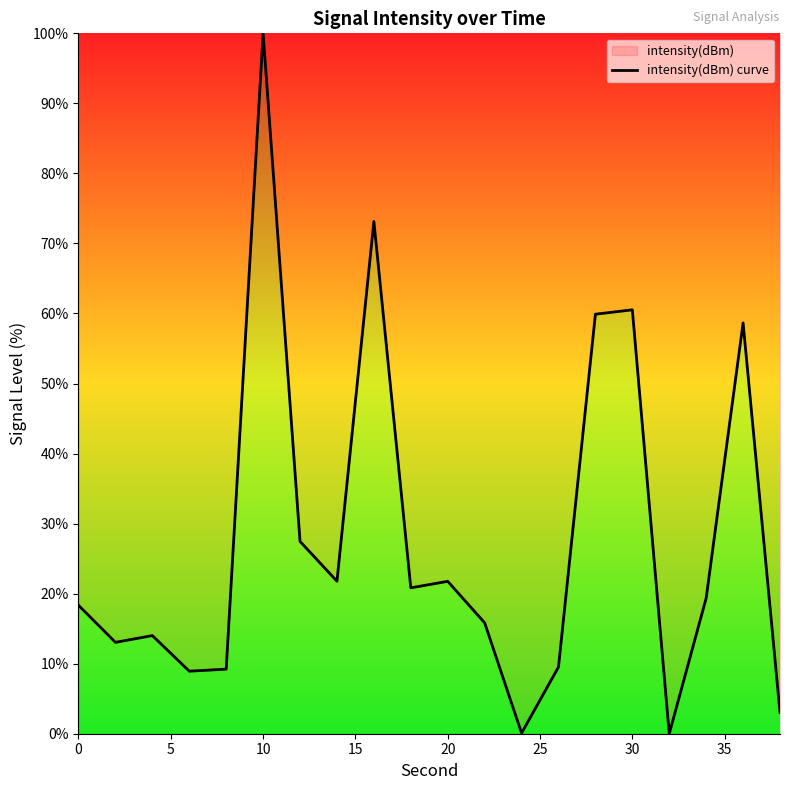

What is the difference between the maximum and minimum values?

100.0